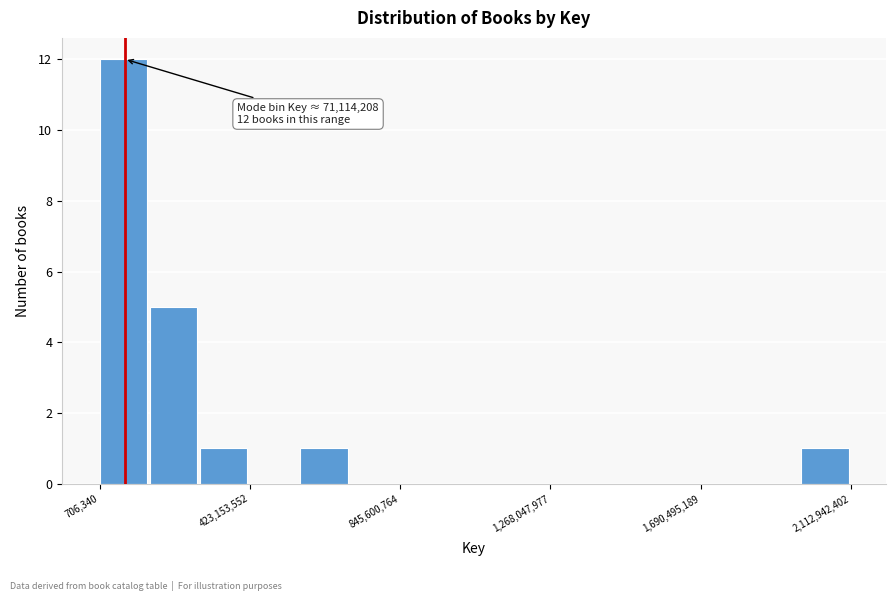

Read against the x-axis, roughly where is the centre of the tallest bar?

50000000